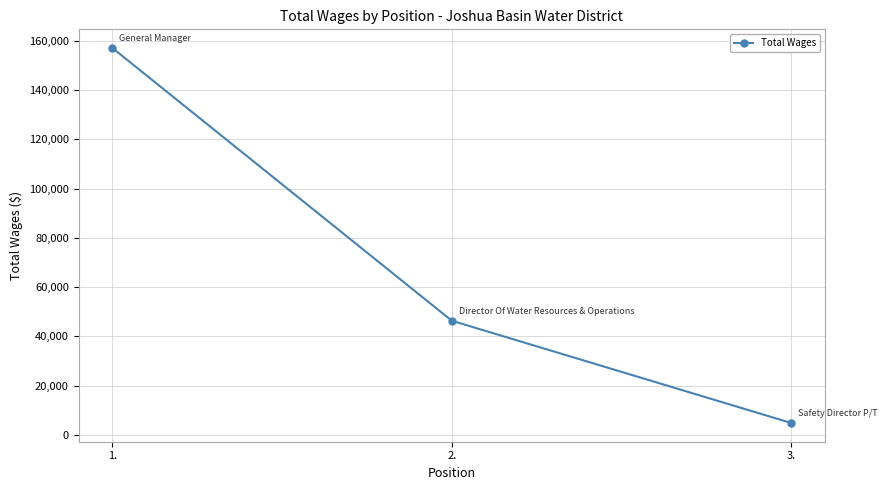

Reading left to right, list all the values displayed in this chart.

1.=157102	2.=46382	3.=4870